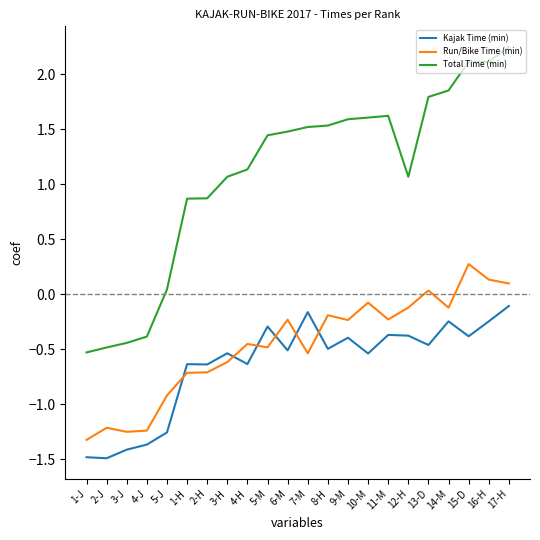

What position from the right is 8-H?

10